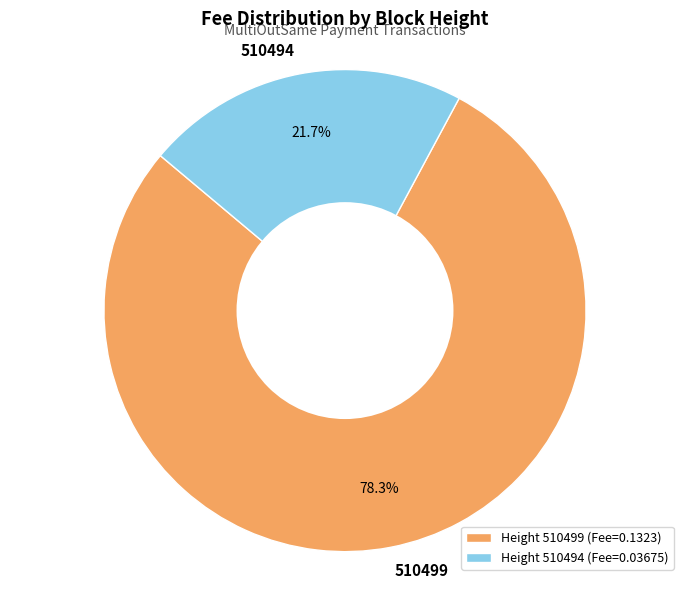

Rank the categories by value from highest to lowest.

Height 510499 (Fee=0.1323), Height 510494 (Fee=0.03675)